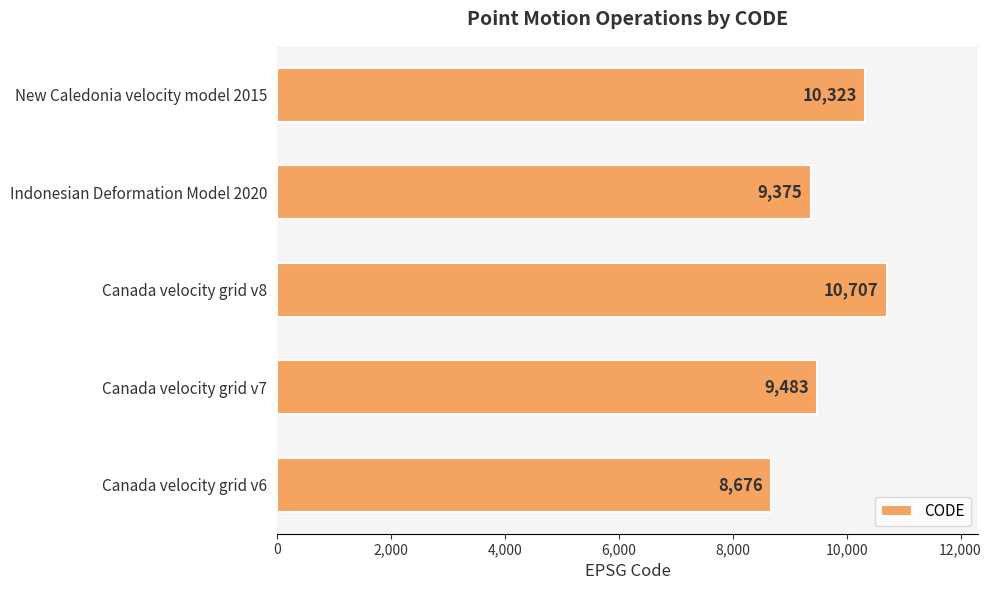

Rank the categories by value from lowest to highest.

Canada velocity grid v6, Indonesian Deformation Model 2020, Canada velocity grid v7, New Caledonia velocity model 2015, Canada velocity grid v8